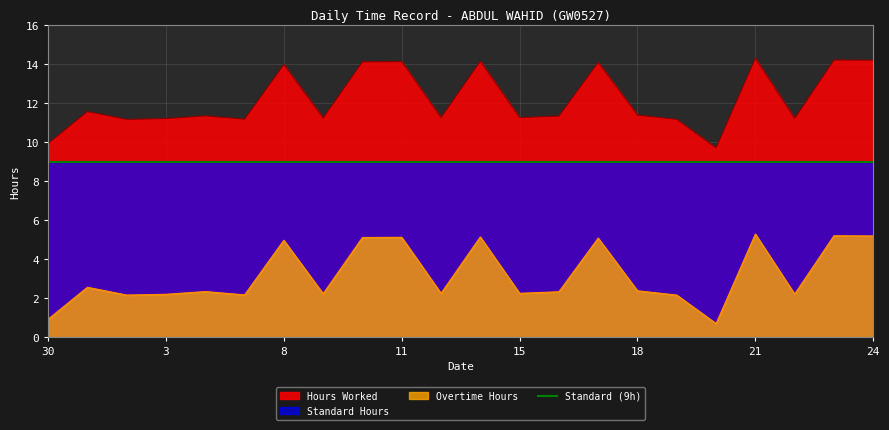

What is the label of the 2nd point from the left?

31